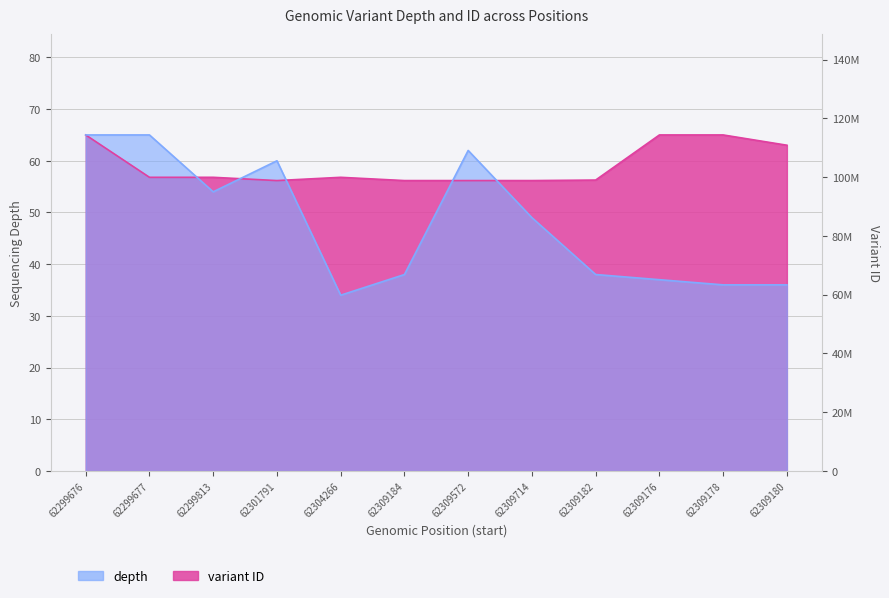

What is the label of the 1st point from the right?

62309180